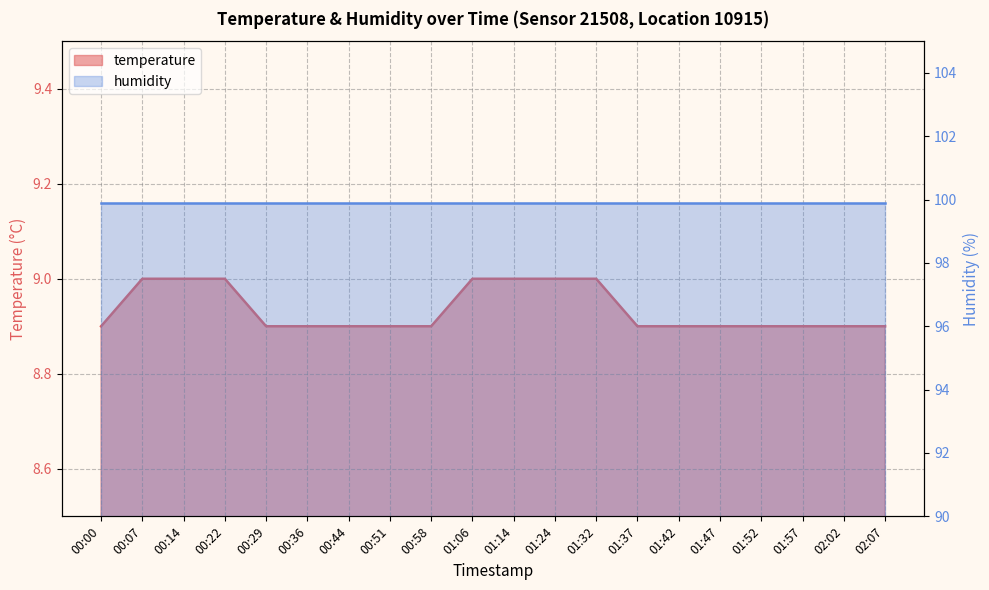

What is the difference between the values at 00:07 and 01:37?

0.1